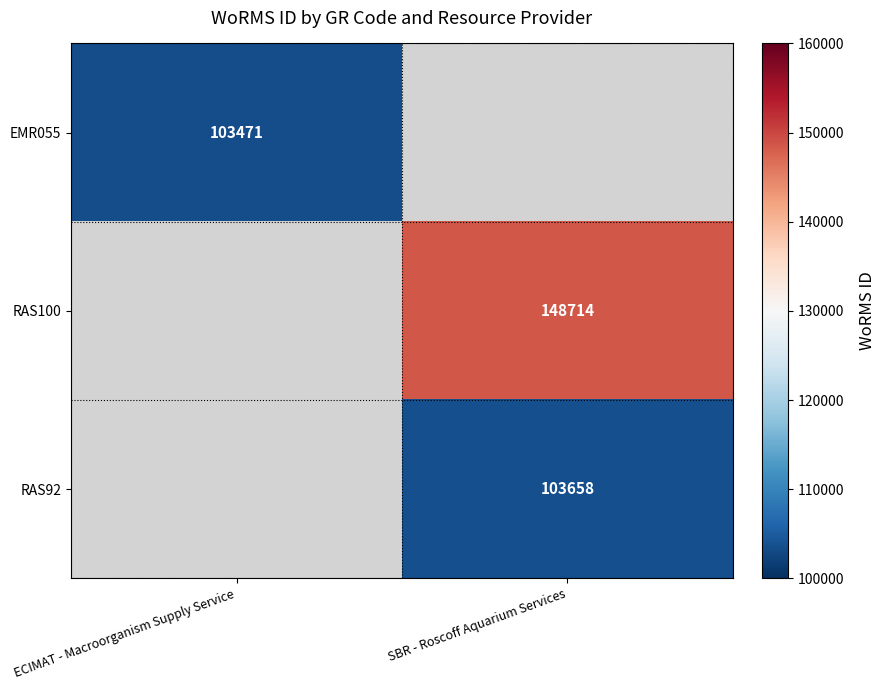

Is it true that RAS100 equals 148714 at SBR - Roscoff Aquarium Services?

True